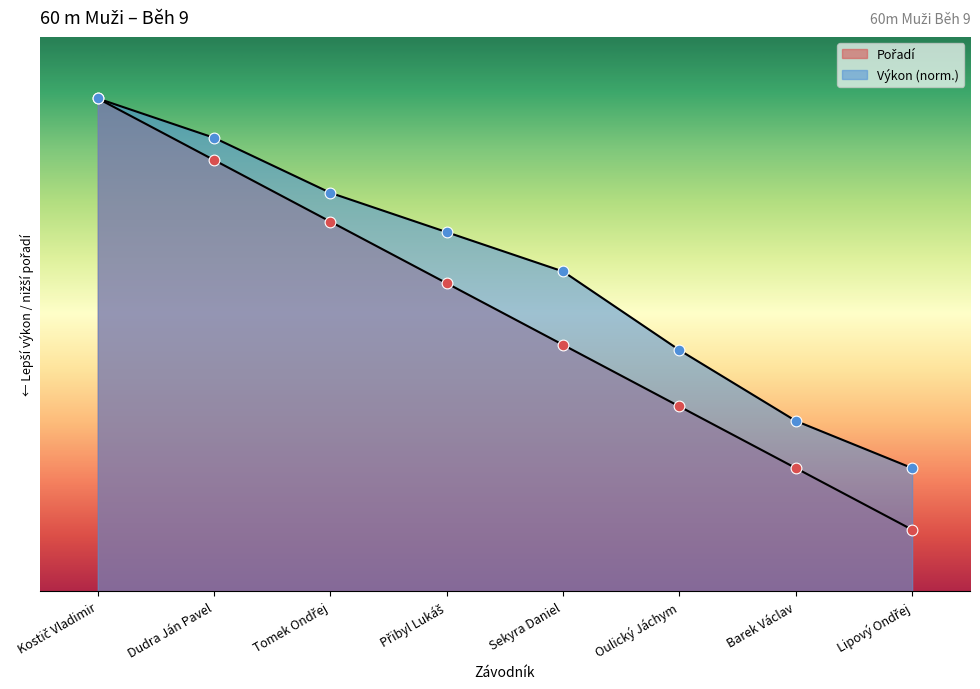

At which category is the sum across all series the highest?

Kostič Vladimir